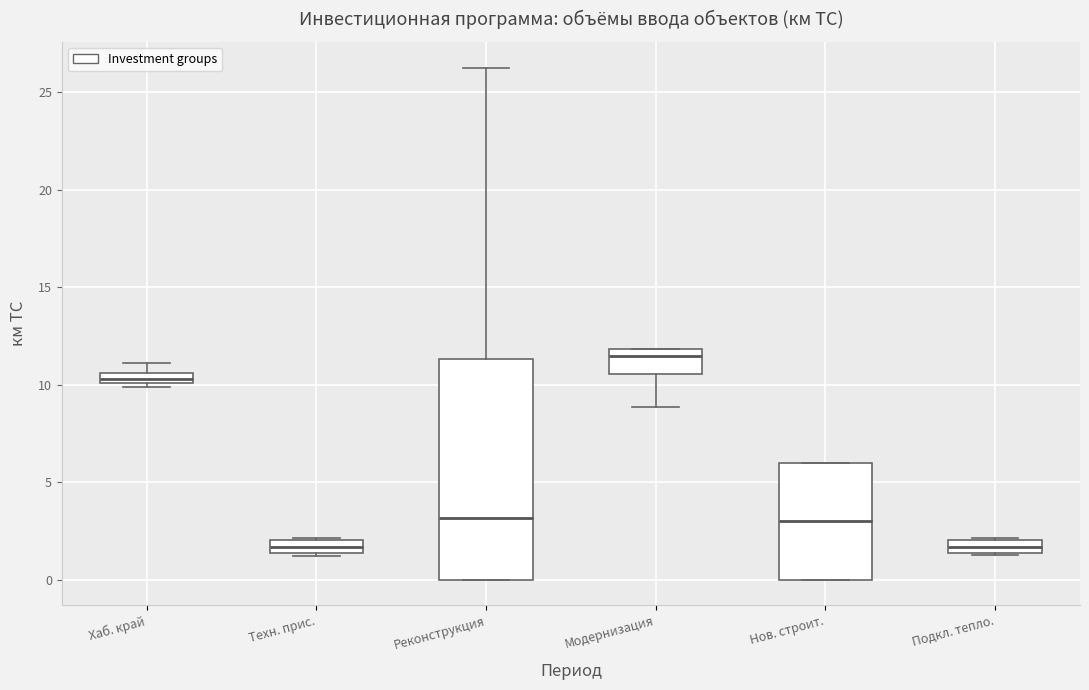

Which box is the tallest, from its lower edge to its upper edge?

Реконструкция